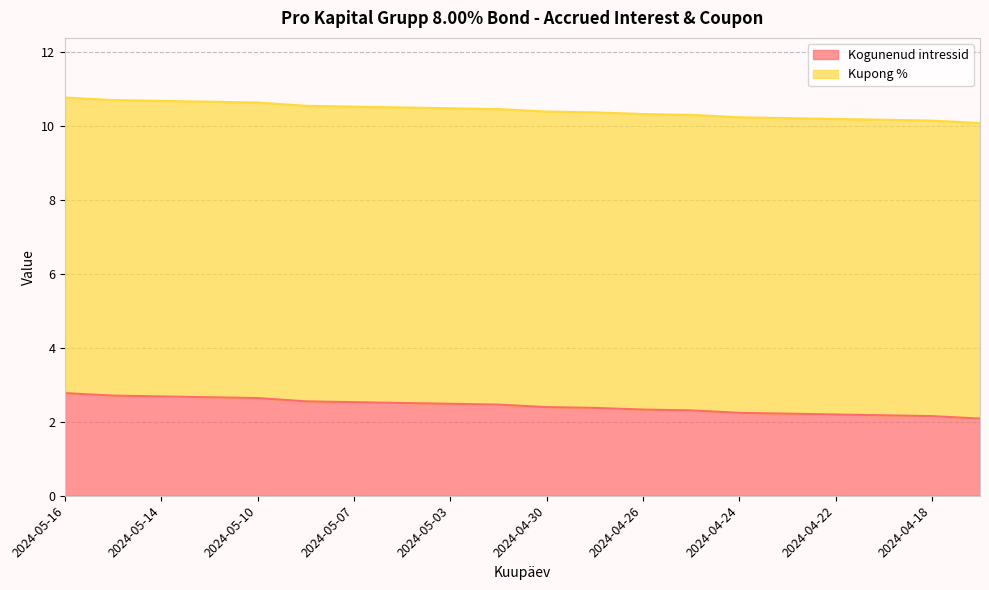

What is the approximate value at 2024-04-25?

2.3